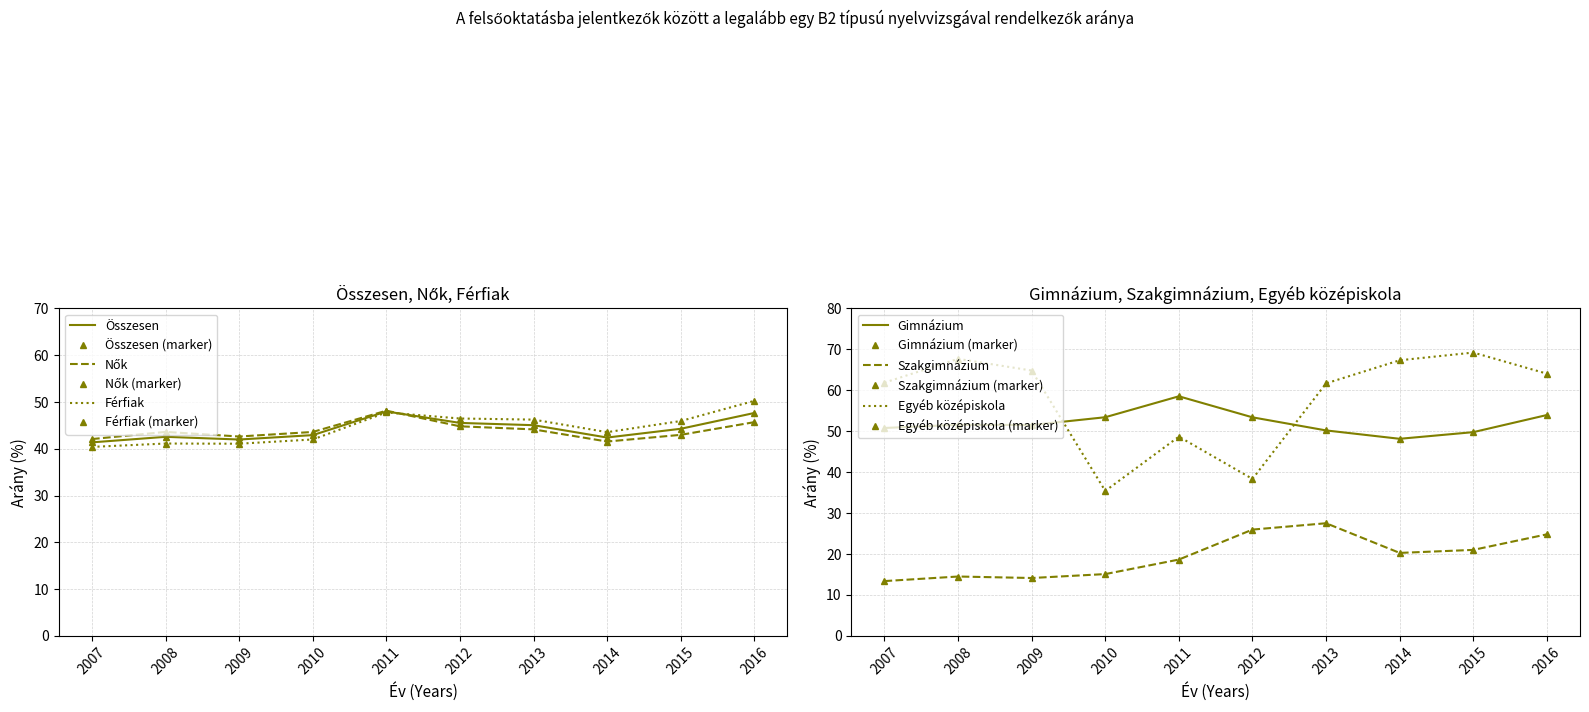

Where is the first local minimum for Összesen?

2009